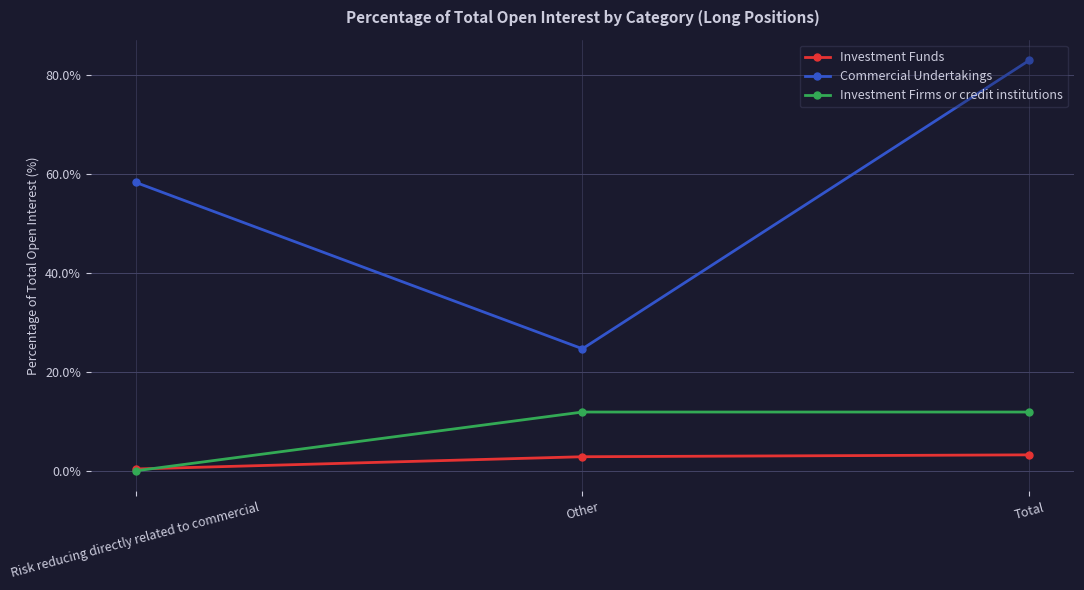

Which series has the largest total across all categories?

Commercial Undertakings